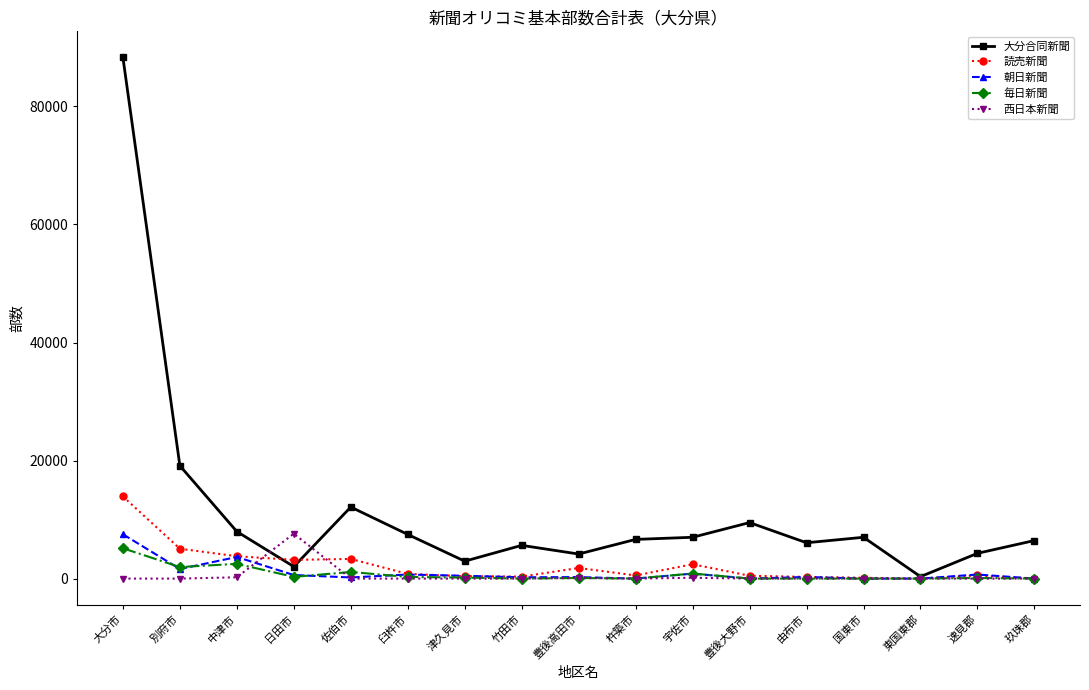

True or false: 西日本新聞 and 毎日新聞 intersect in this chart.

True